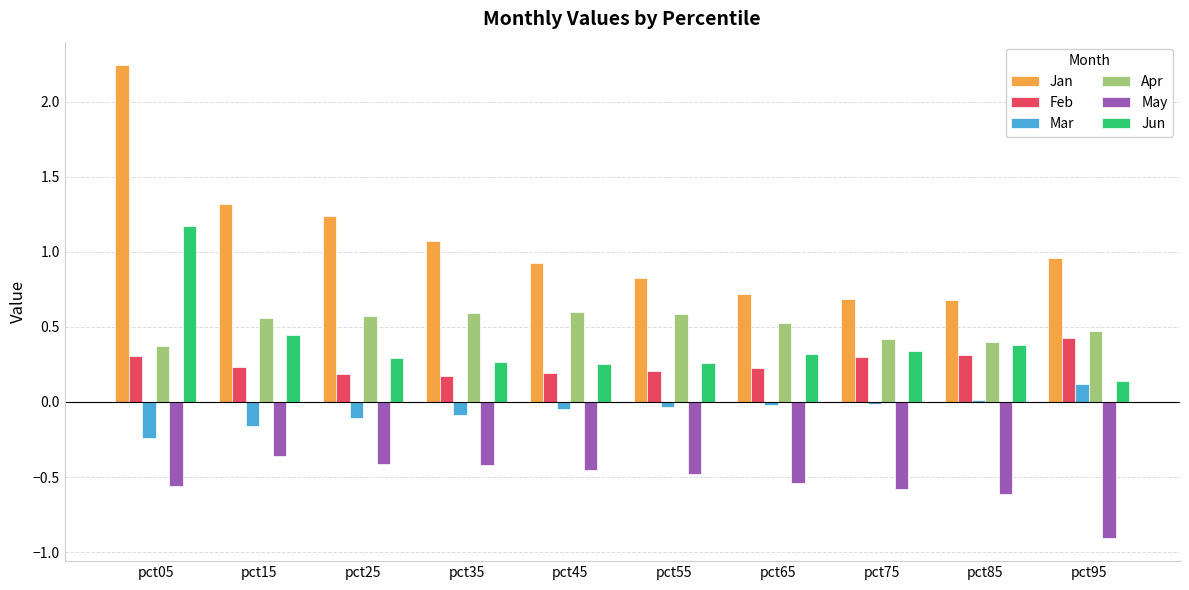

List the series in order of their peak value, highest first.

Jan, Jun, Apr, Feb, Mar, May